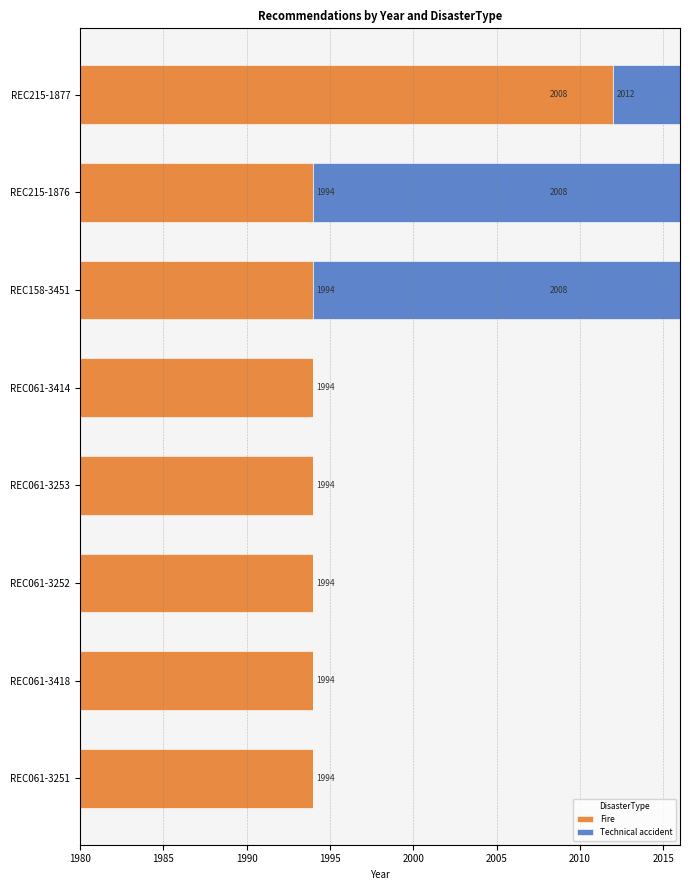

What is the difference between the maximum and second lowest values in the Fire series?

18